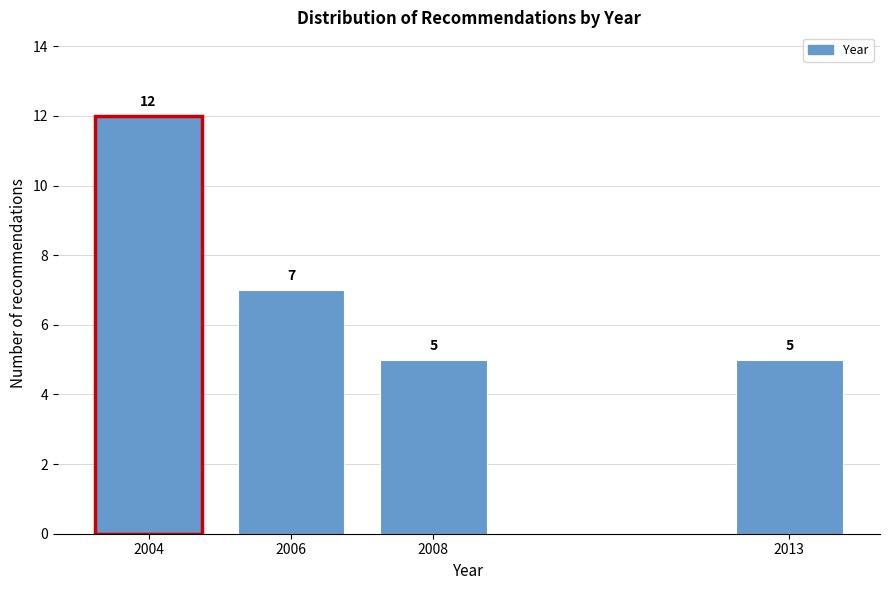

Reading left to right, transcribe all the data shown in this chart.

2004=12	2006=7	2008=5	2013=5